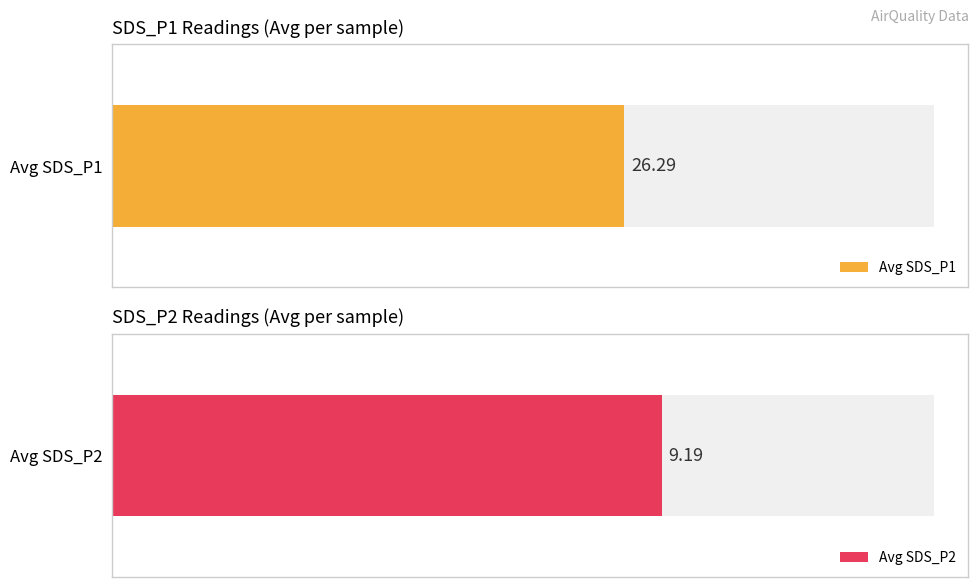

Which series has the largest total across all categories?

Avg SDS_P1